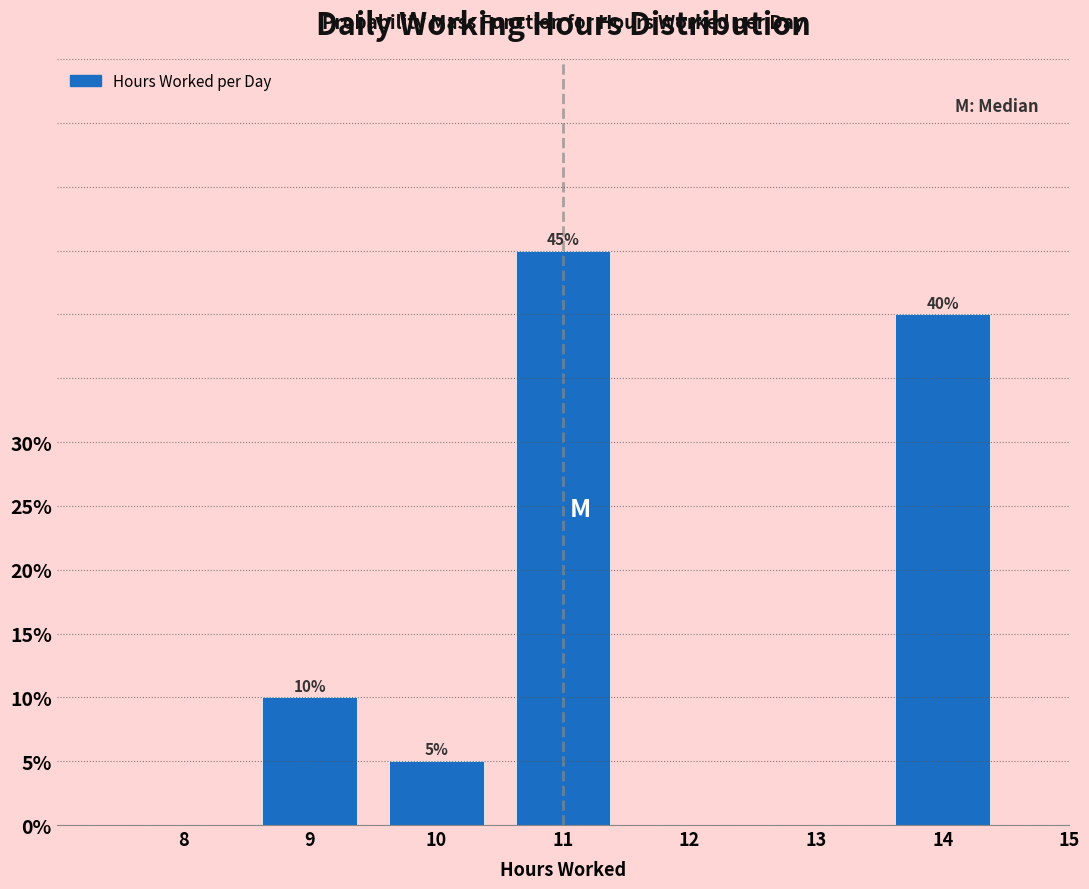

Reading left to right, list all the values displayed in this chart.

8=0	9=10	10=5	11=45	12=0	13=0	14=40	15=0